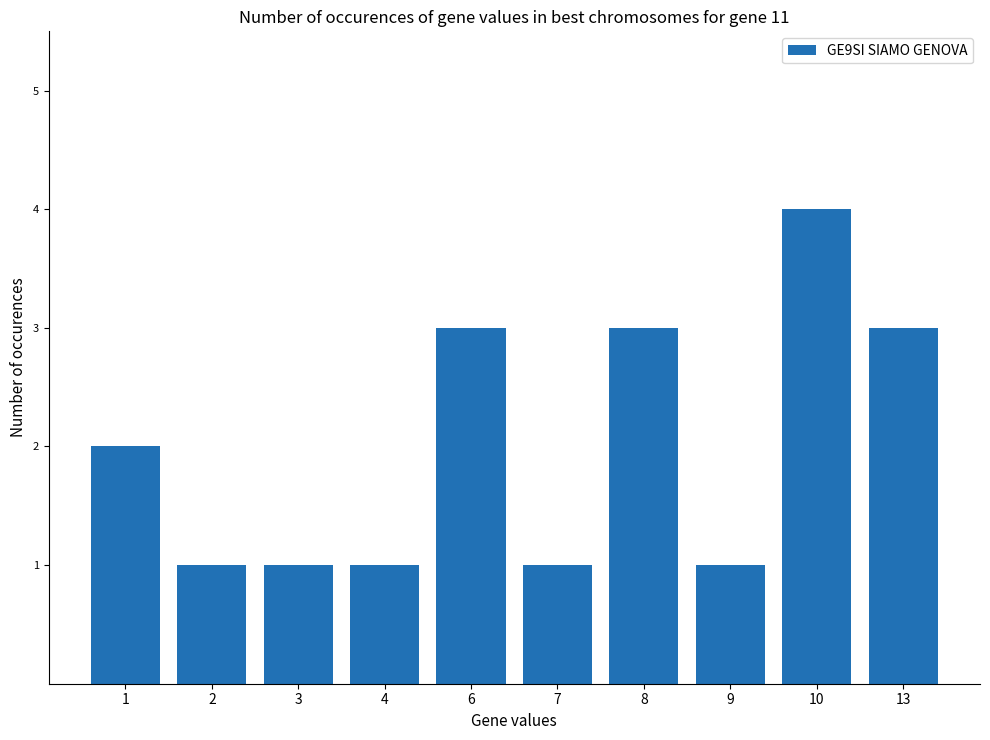

The value at 7 is 1. True or false?

True